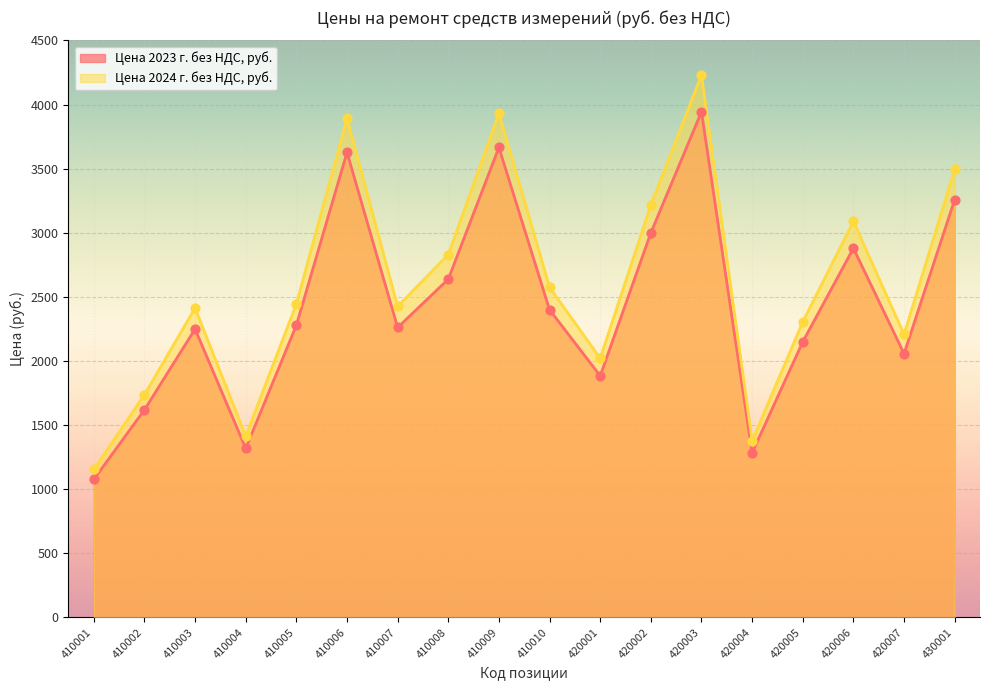

At how many categories does at least one series exceed 1887?

14